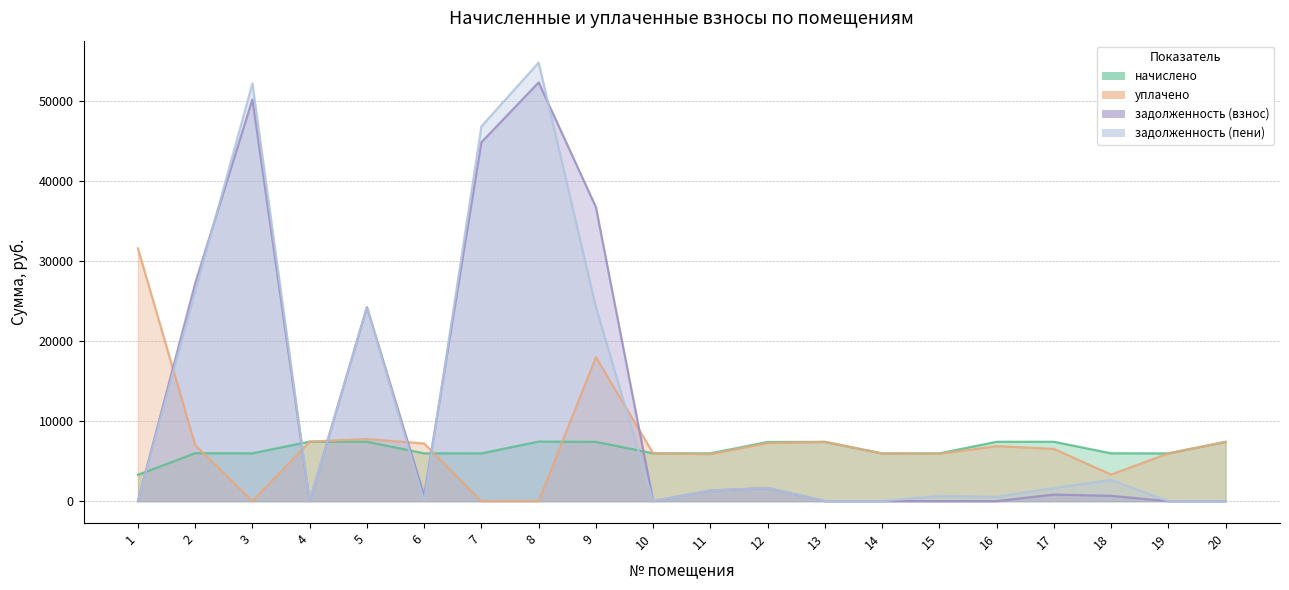

What is the difference between the second highest and second lowest values in the уплачено series?

18000.0